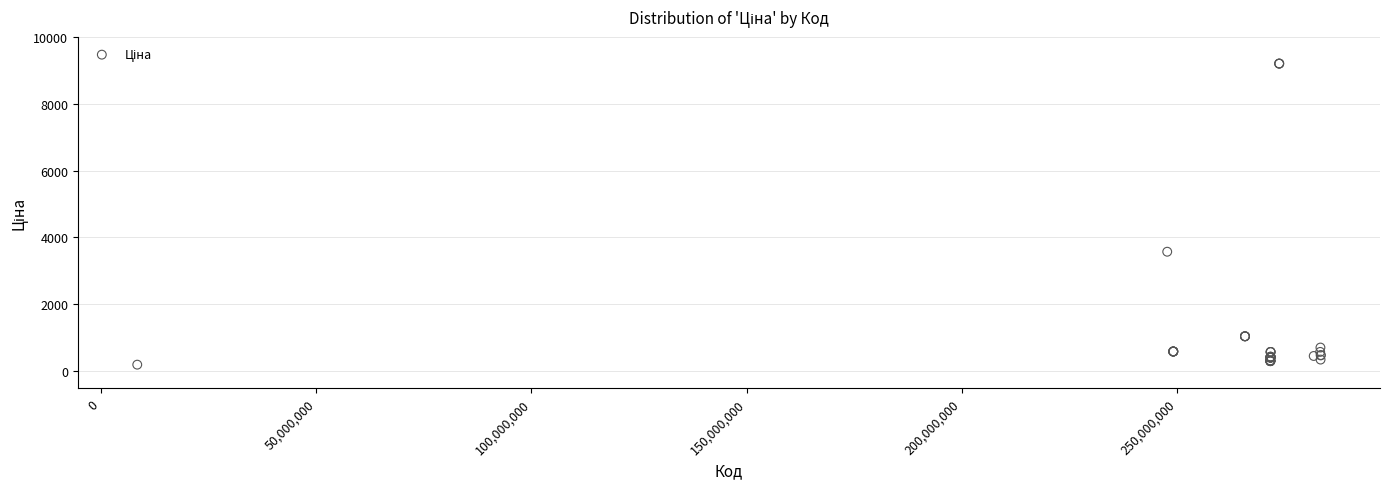

What Y value in the scatter plot is closest to 4697?

3573.6